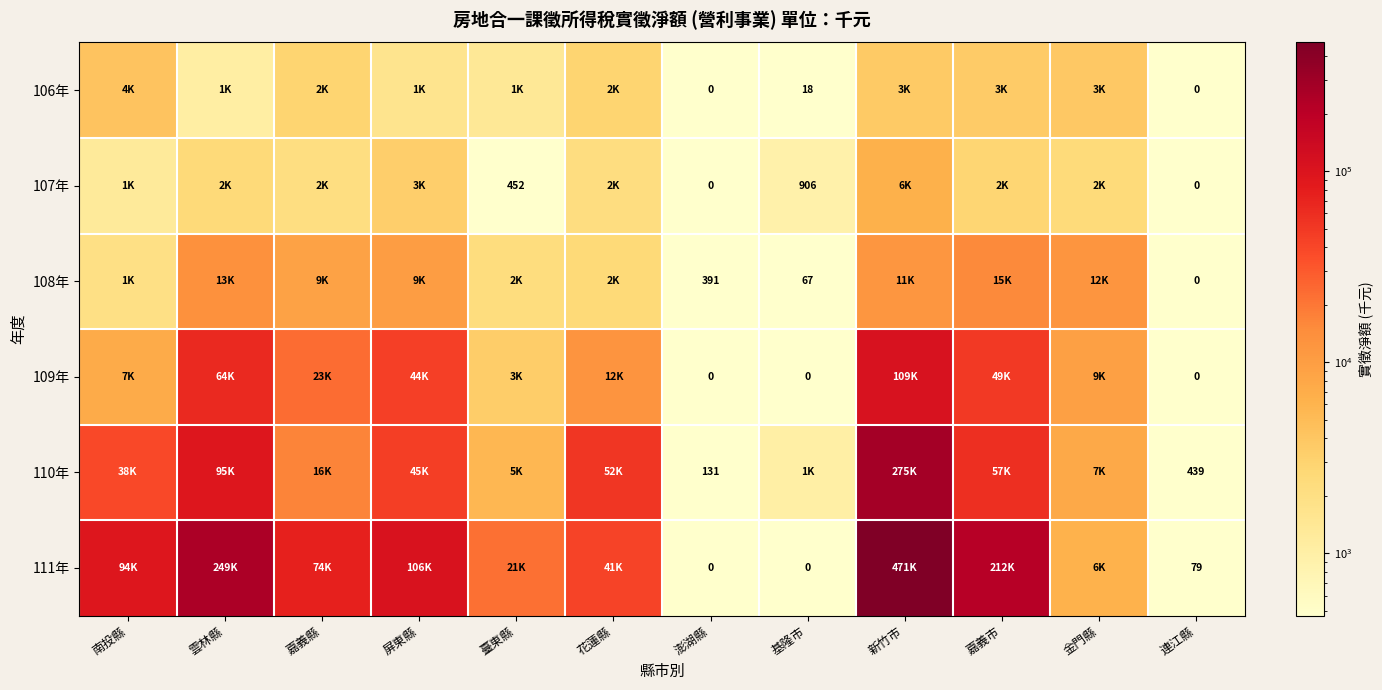

True or false: 107年 has a value of 227 at 臺東縣.

False